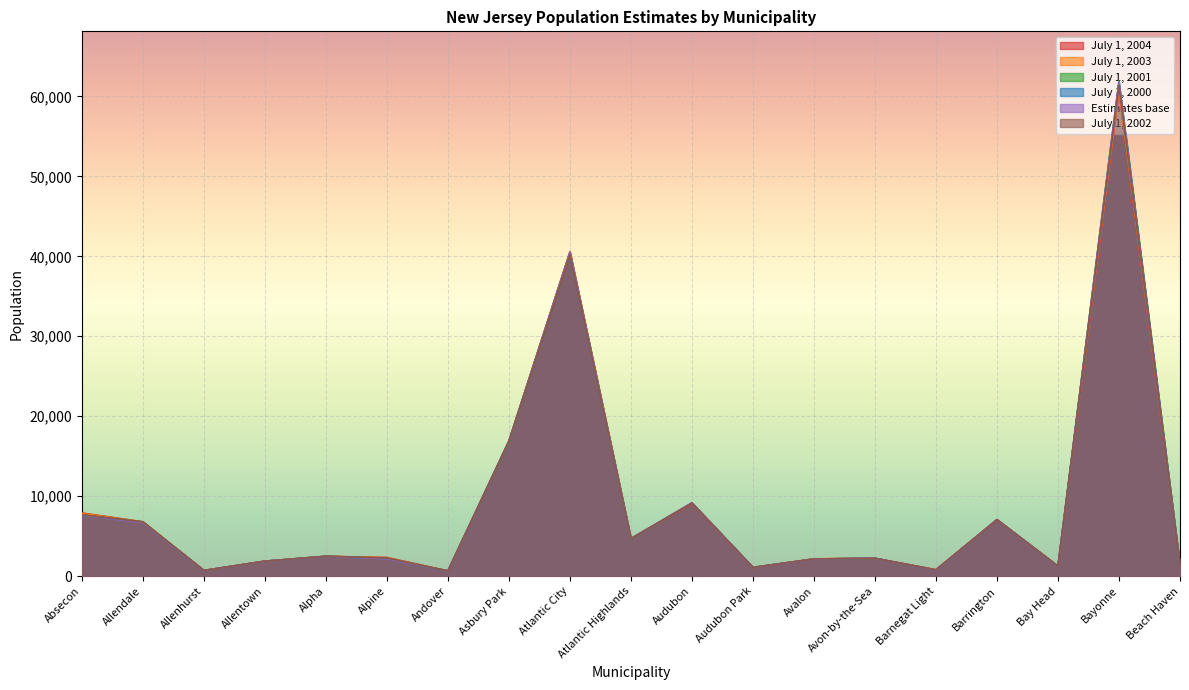

What value does the July 1, 2000 series have at Absecon, to the nearest 50?

7650